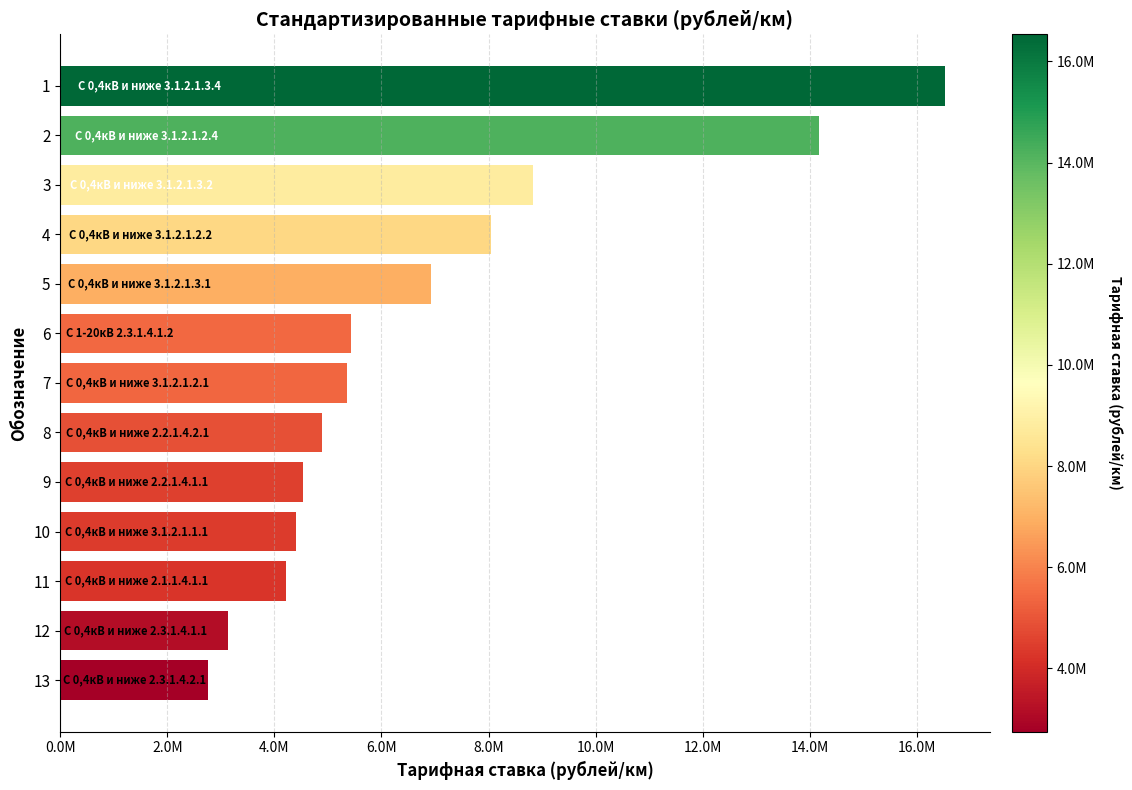

Are the bars horizontal?

Yes